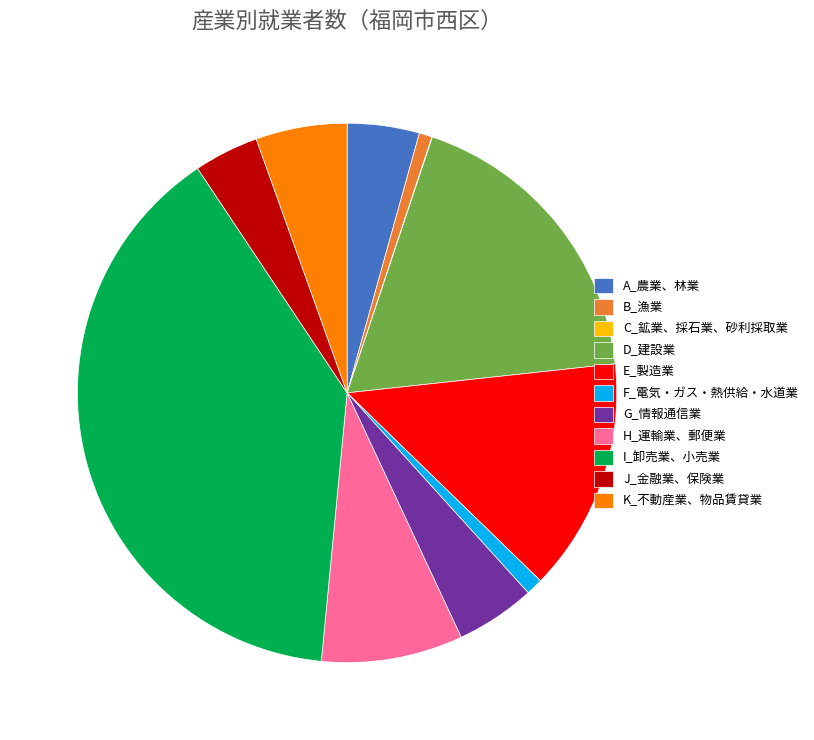

Which slice is the largest?

I_卸売業、小売業